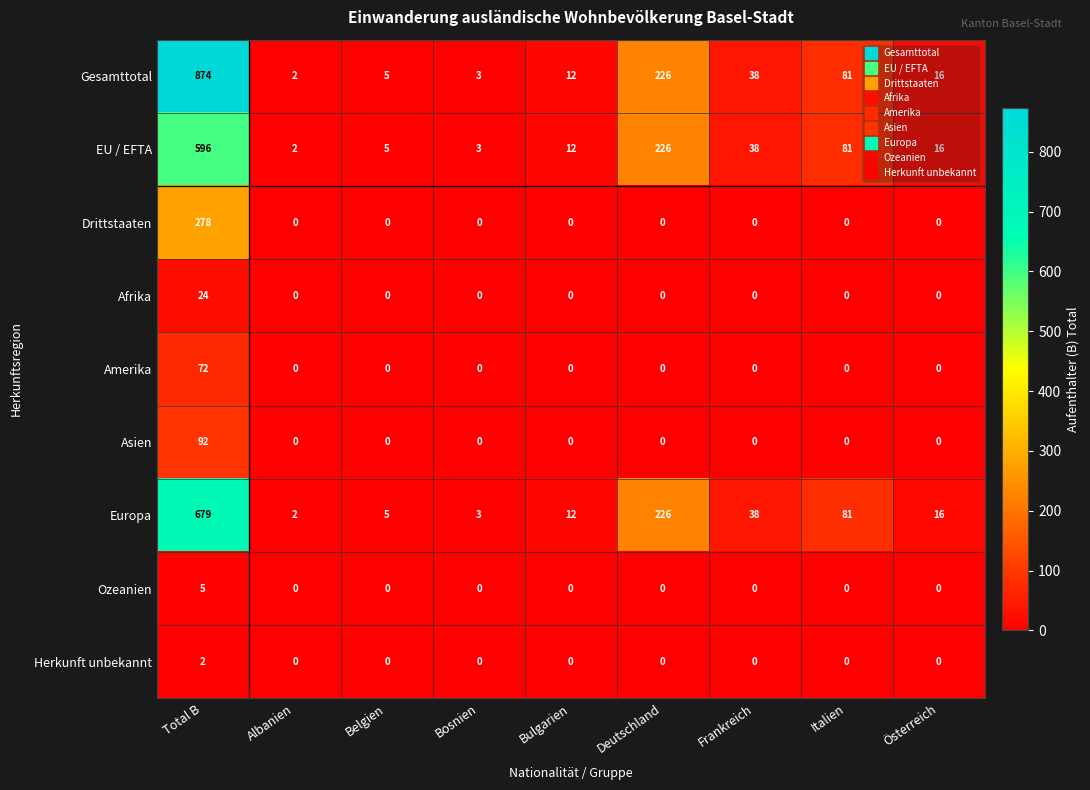

List the series in order of their peak value, lowest first.

Herkunft unbekannt, Ozeanien, Afrika, Amerika, Asien, Drittstaaten, EU / EFTA, Europa, Gesamttotal